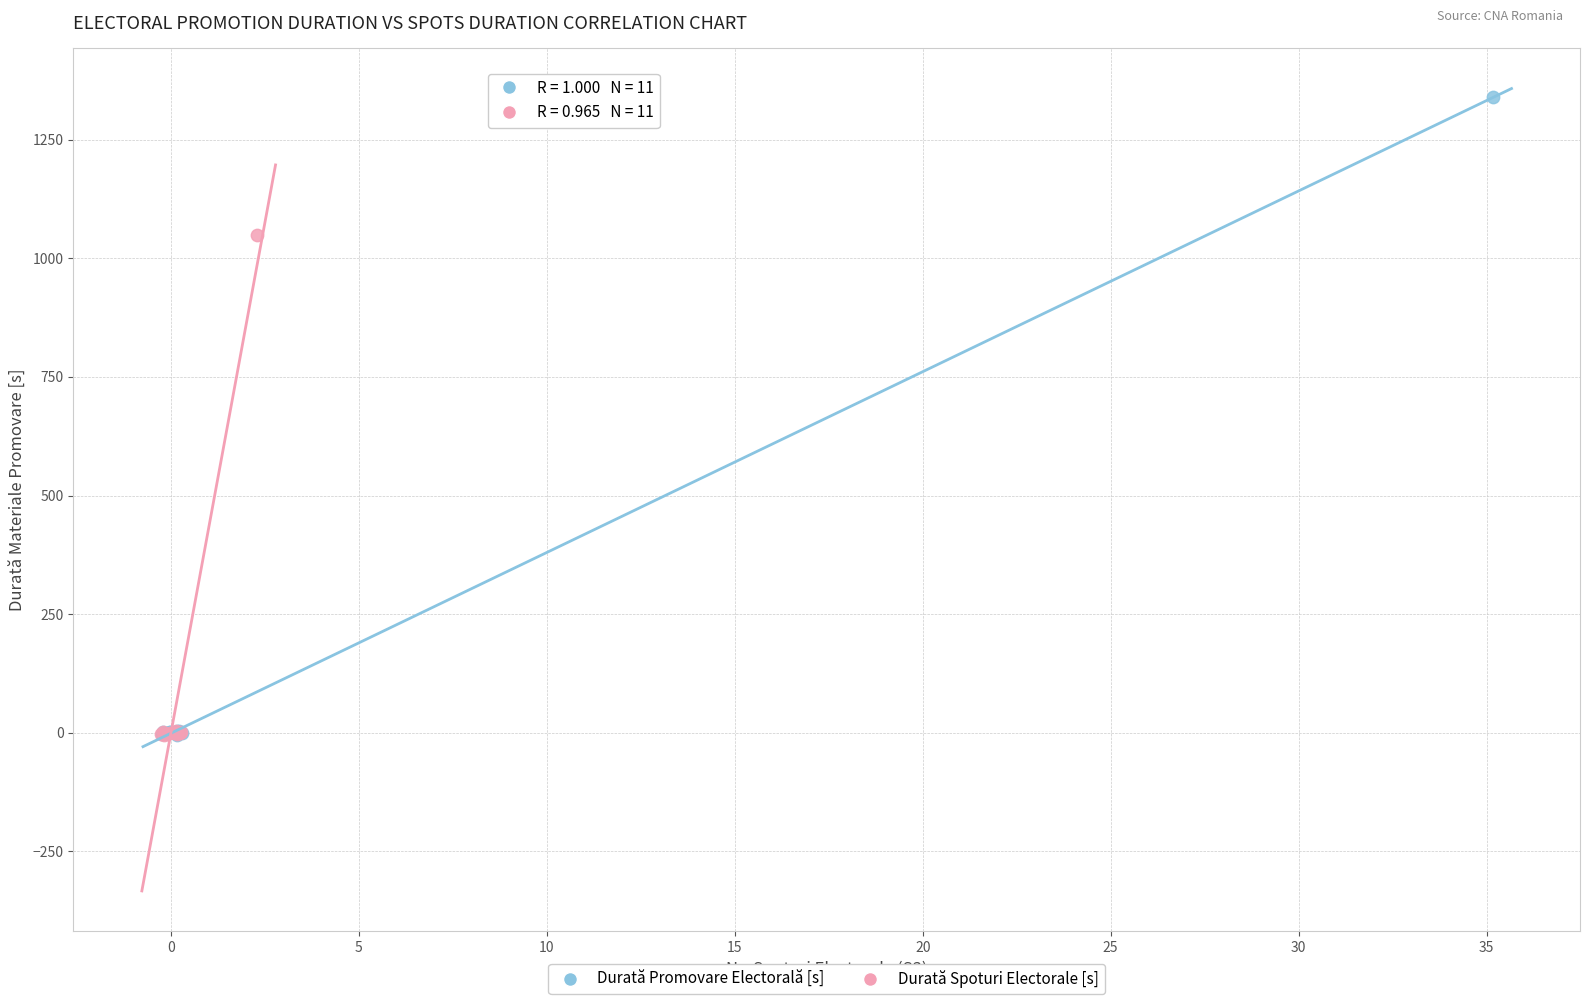

Which series has the widest spread of Y values?

Durată Promovare Electorală [s]